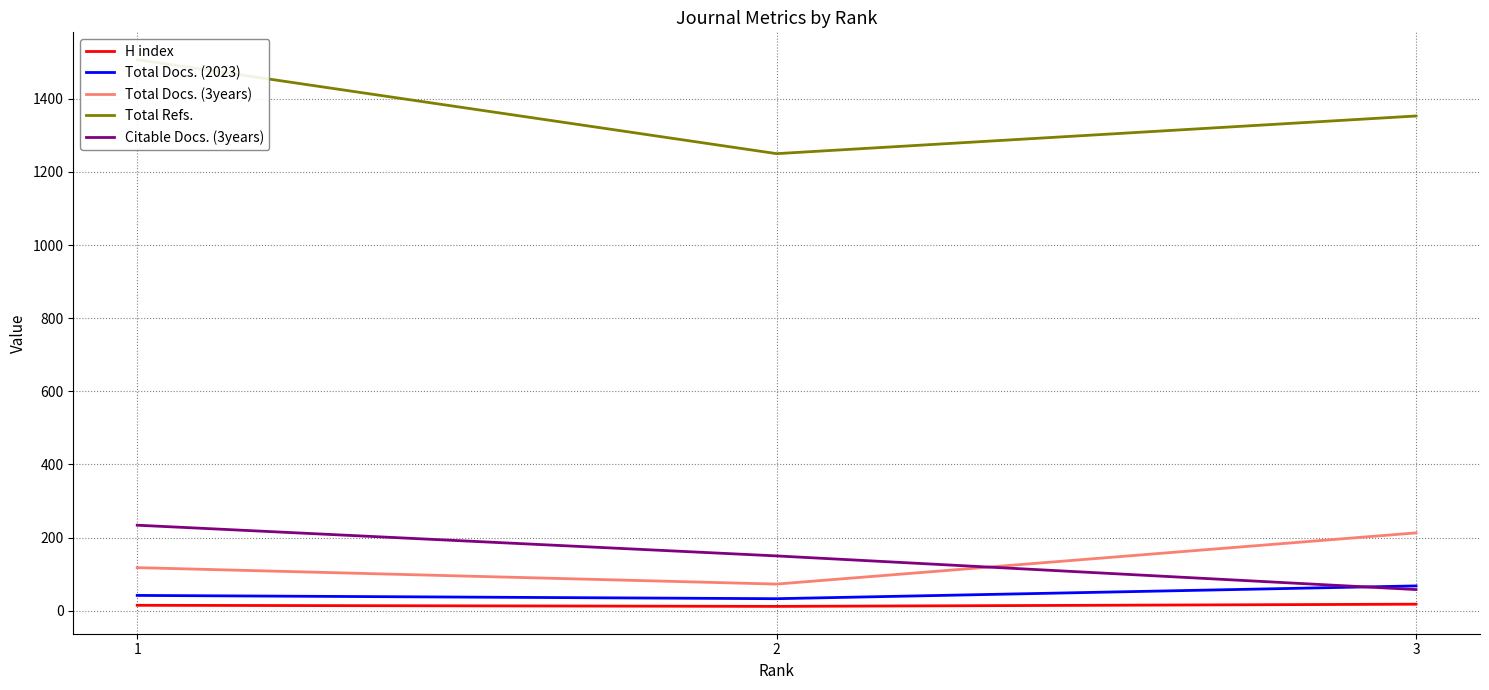

Reading left to right, what are all the values shown in this chart?

H index: 1=15	2=12	3=18
Total Docs. (2023): 1=42	2=33	3=68
Total Docs. (3years): 1=118	2=73	3=213
Total Refs.: 1=1507	2=1250	3=1353
Citable Docs. (3years): 1=234	2=150	3=58